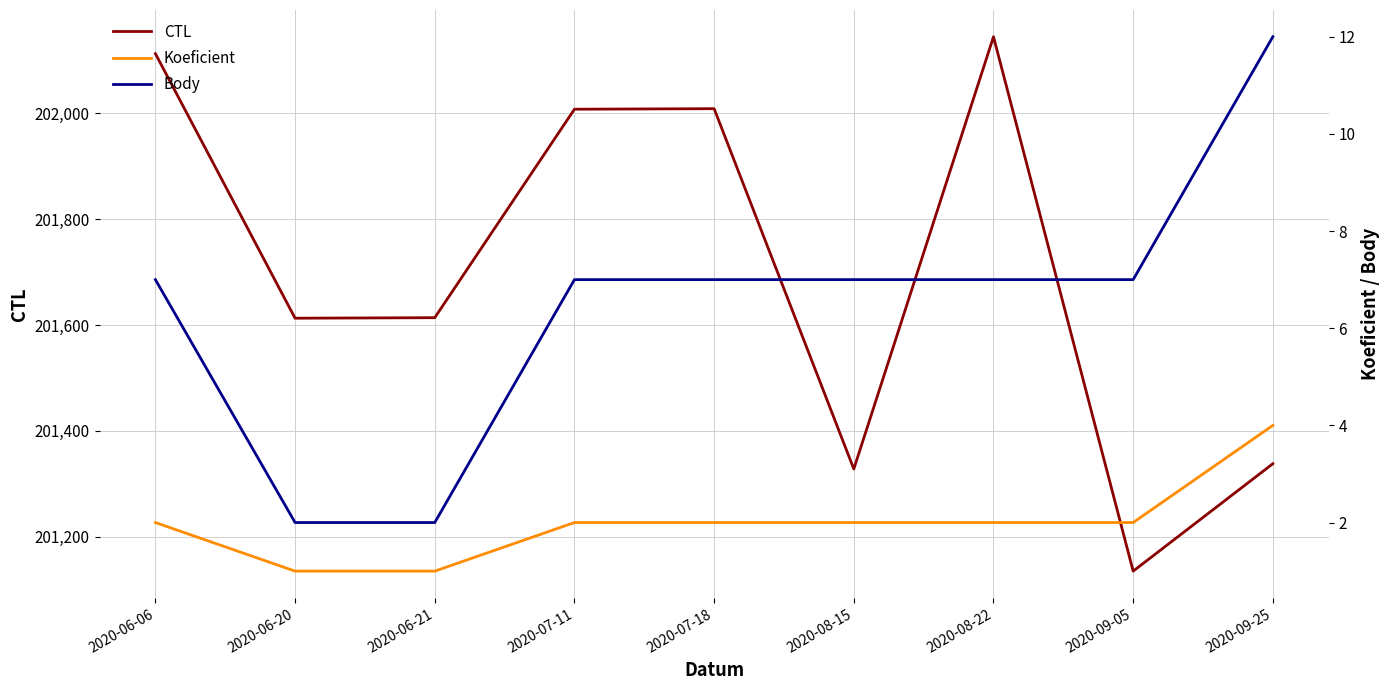

Reading left to right, list all the values displayed in this chart.

CTL: 2020-06-06=202113	2020-06-20=201613	2020-06-21=201614	2020-07-11=202008	2020-07-18=202009	2020-08-15=201328	2020-08-22=202145	2020-09-05=201135	2020-09-25=201338
Koeficient: 2020-06-06=2	2020-06-20=1	2020-06-21=1	2020-07-11=2	2020-07-18=2	2020-08-15=2	2020-08-22=2	2020-09-05=2	2020-09-25=4
Body: 2020-06-06=7	2020-06-20=2	2020-06-21=2	2020-07-11=7	2020-07-18=7	2020-08-15=7	2020-08-22=7	2020-09-05=7	2020-09-25=12